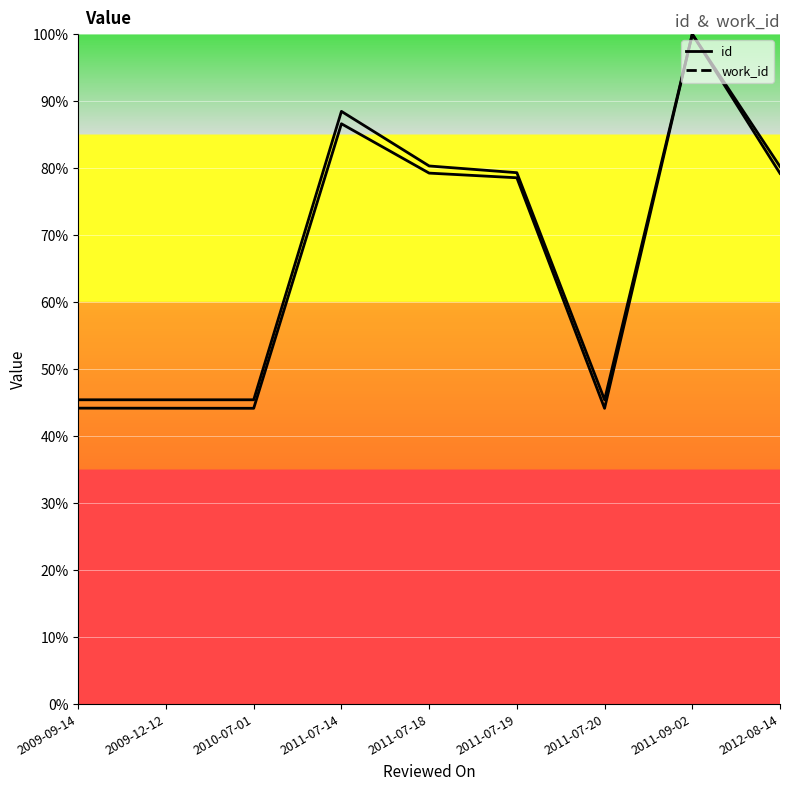

What is the difference between the work_id values at 2009-09-14 and 2011-07-14?

43.1